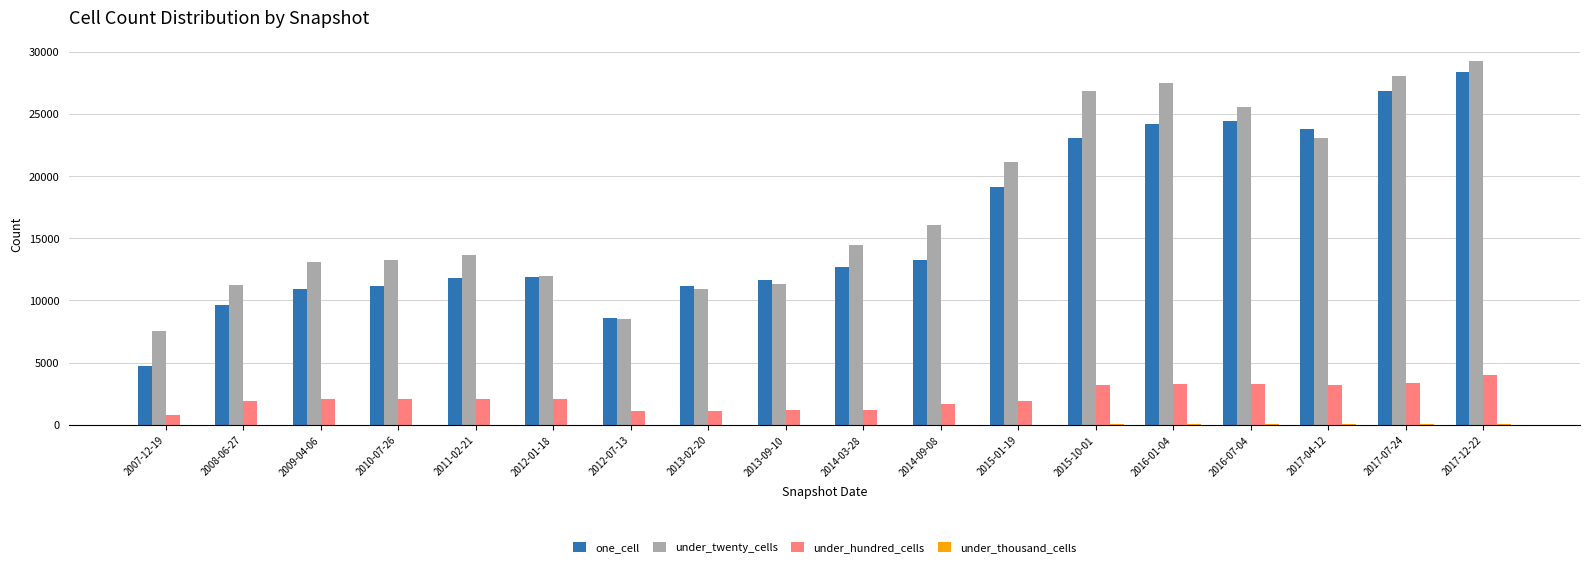

What is the sum of the under_twenty_cells values at 2011-02-21 and 2008-06-27?

24902